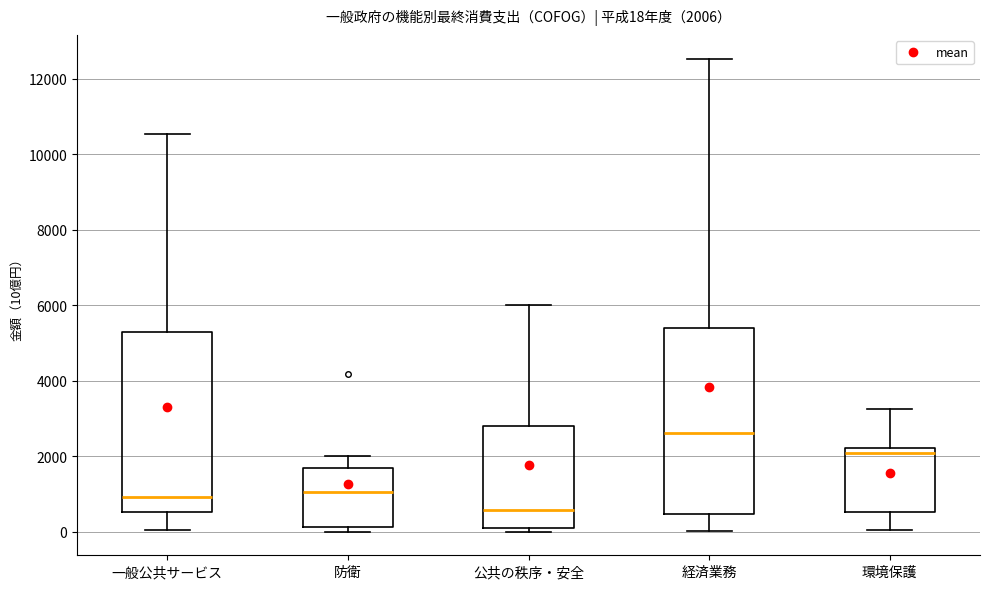

Which box has the lowest median line?

公共の秩序・安全